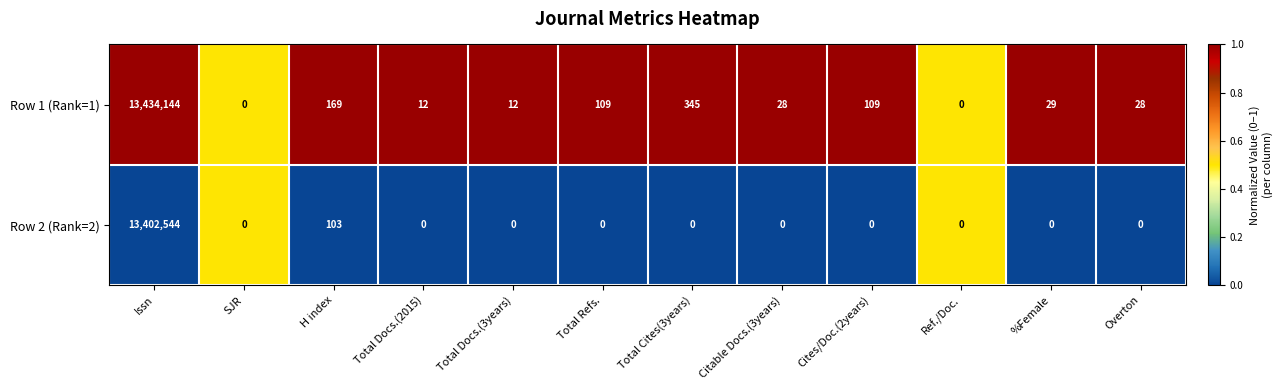

What is the highest value of the Row 2 (Rank=2) series?

13402544